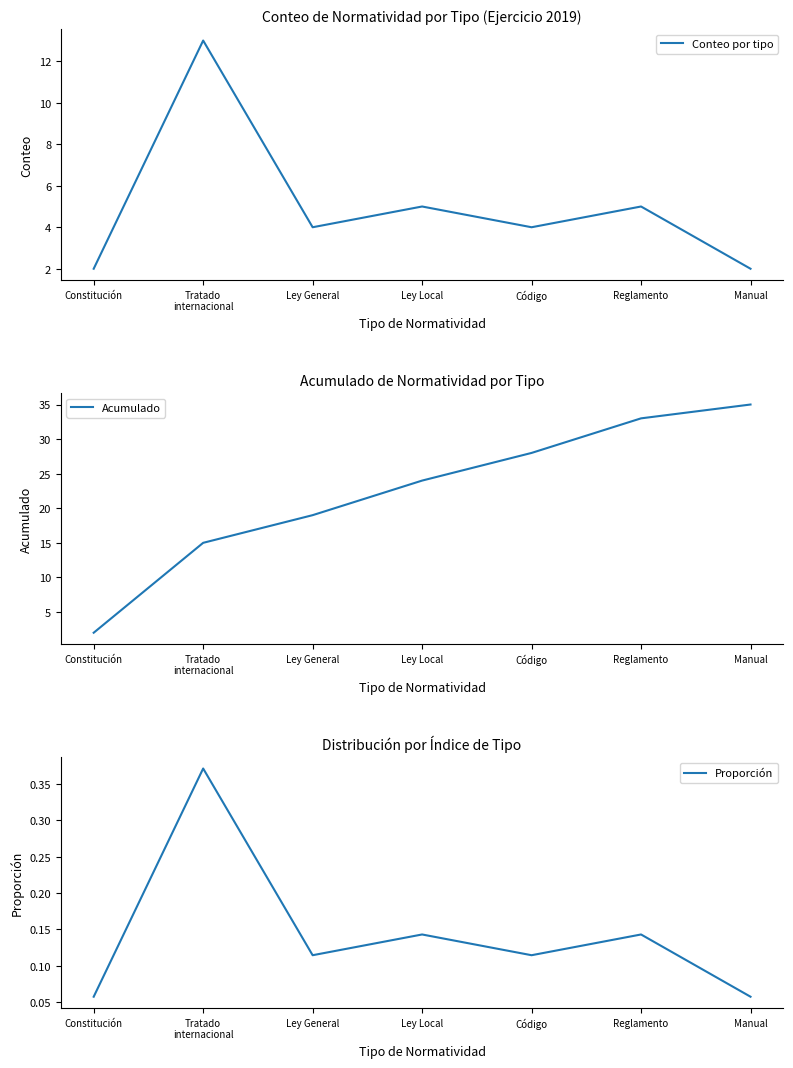

What are all the series names shown in the legend?

Conteo por tipo, Acumulado, Proporción